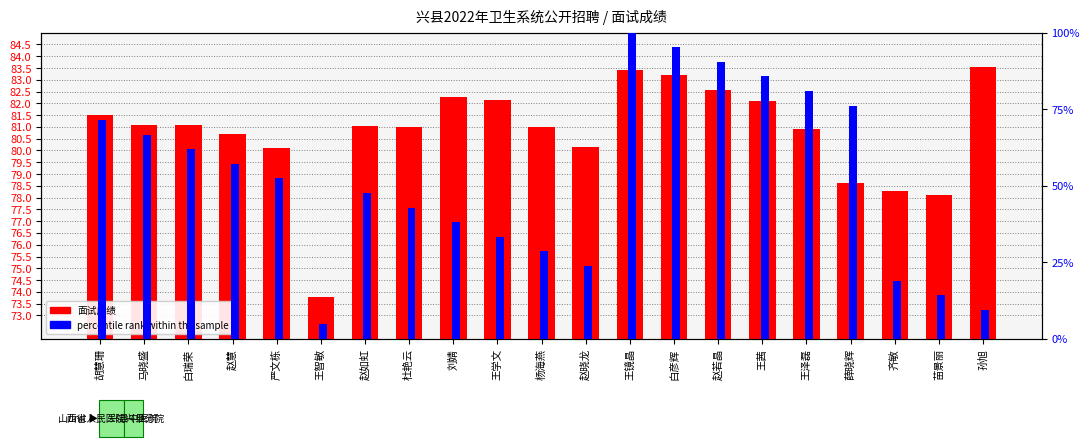

What is the difference between the maximum and minimum values in the 面试成绩 series?

9.8